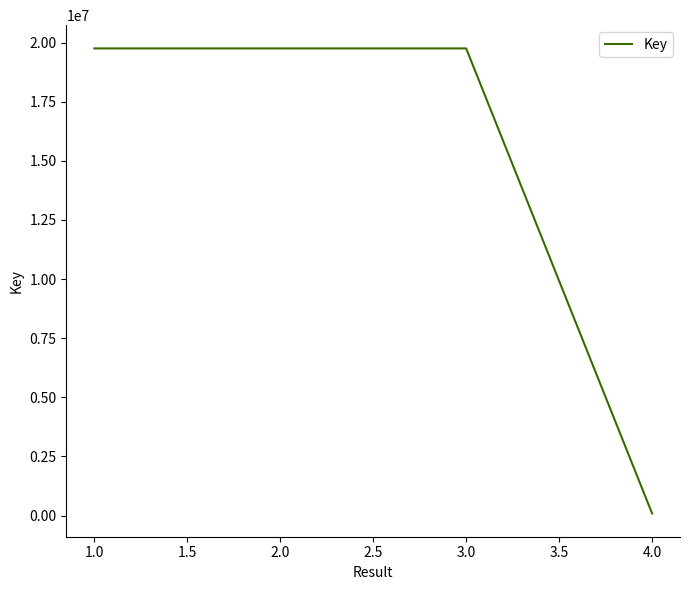

What is the difference between the maximum and minimum values?

19659995